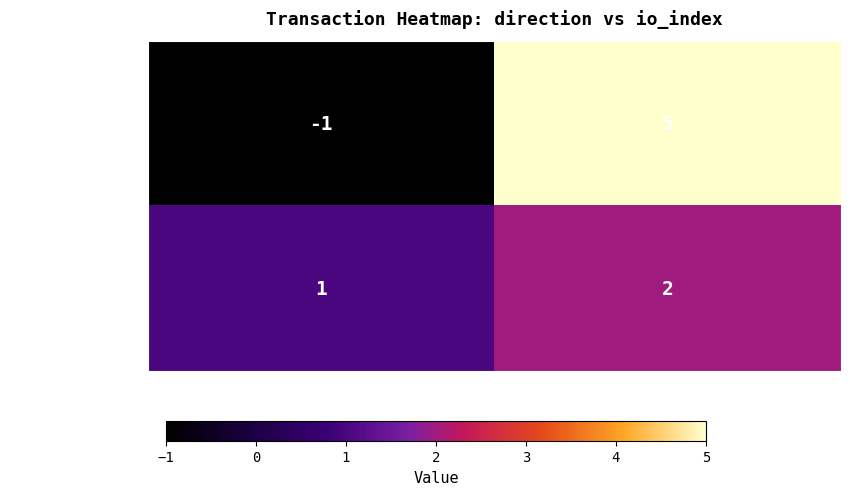

Which series changed the most between direction and io_index?

94899228...9624db